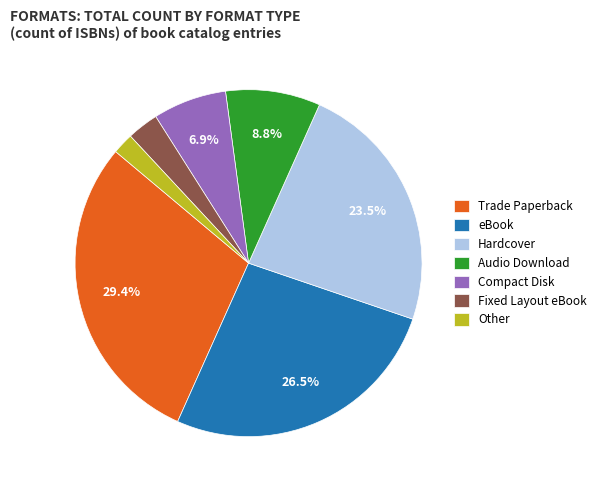

Rank the categories by value from lowest to highest.

Other, Fixed Layout eBook, Compact Disk, Audio Download, Hardcover, eBook, Trade Paperback